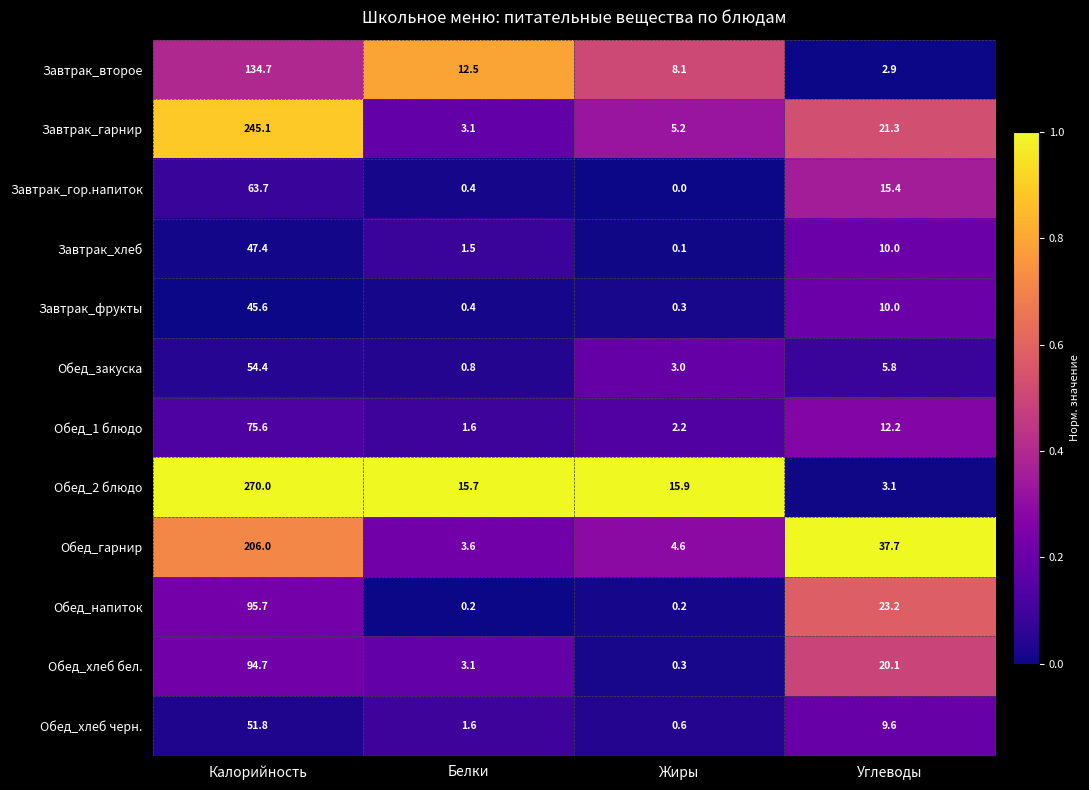

What is the difference between the maximum and minimum values in the Обед_хлеб бел. series?

94.4